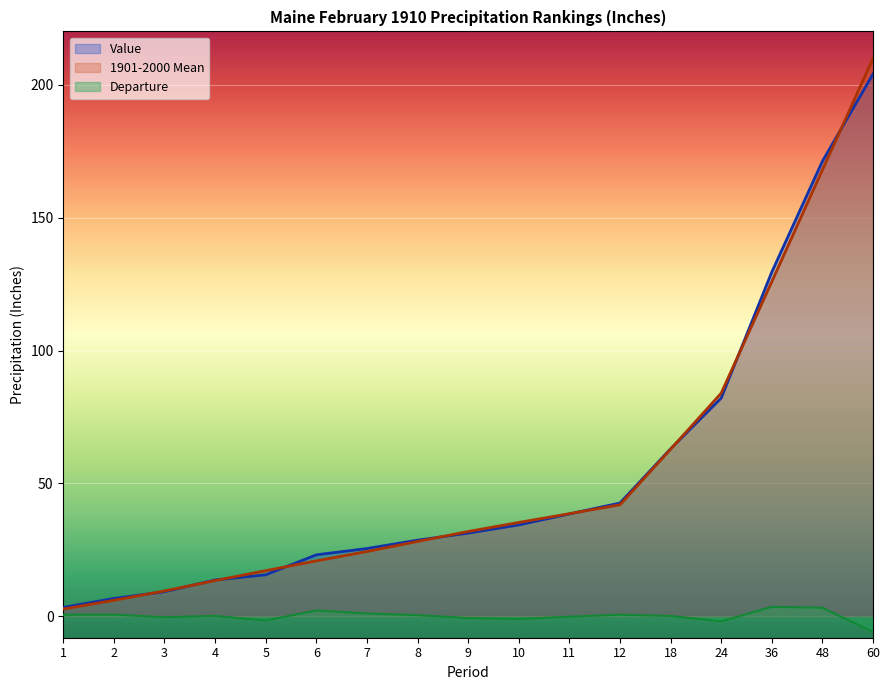

What is the average value of the 1901-2000 Mean series?

54.2